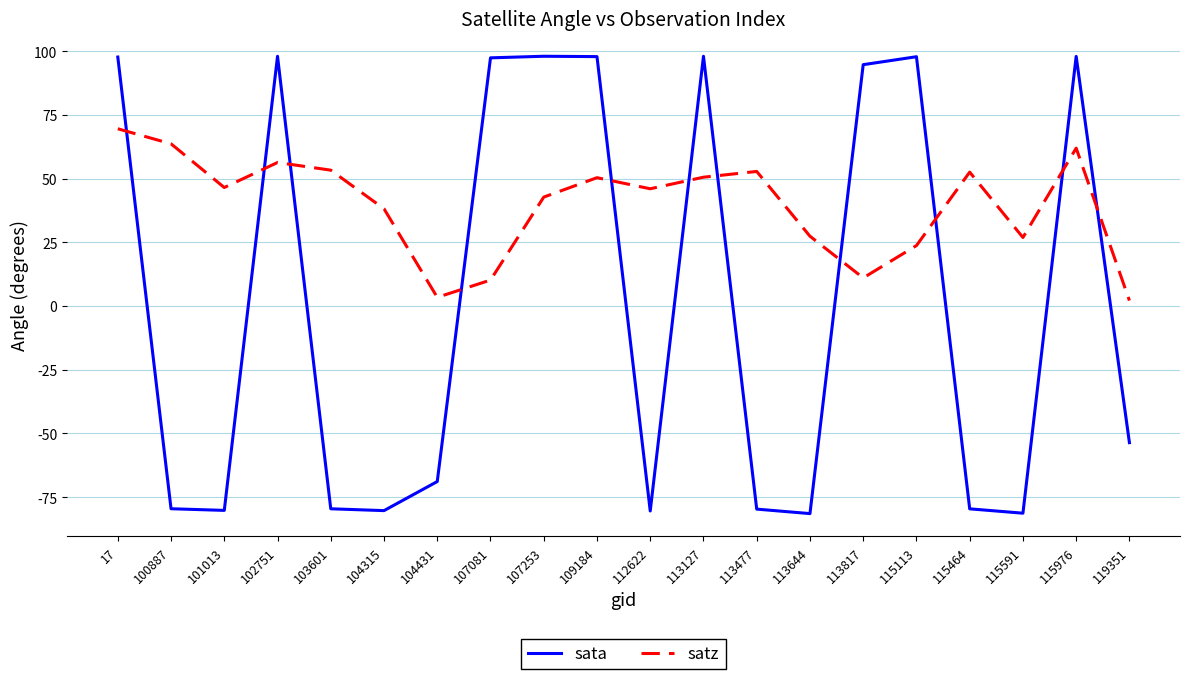

What is the sum of all satz values?

788.6